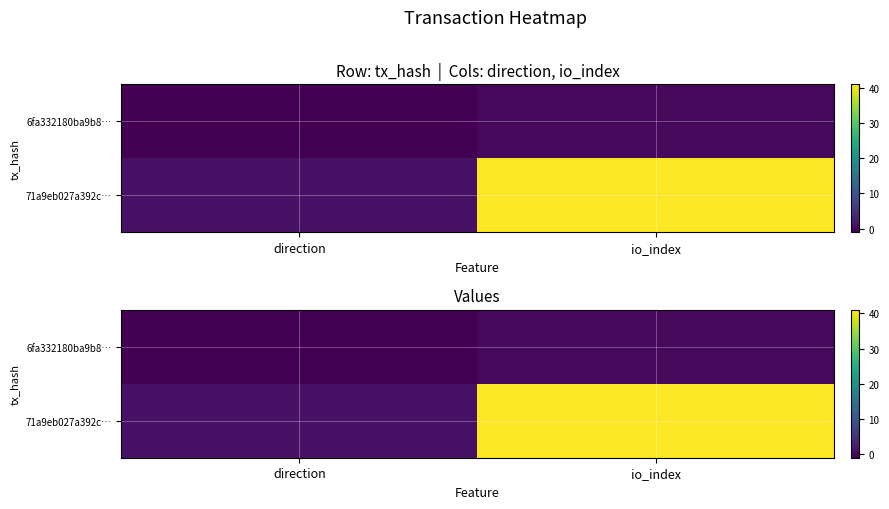

Count the 71a9eb027a392c… values in the range 1 to 41.

2